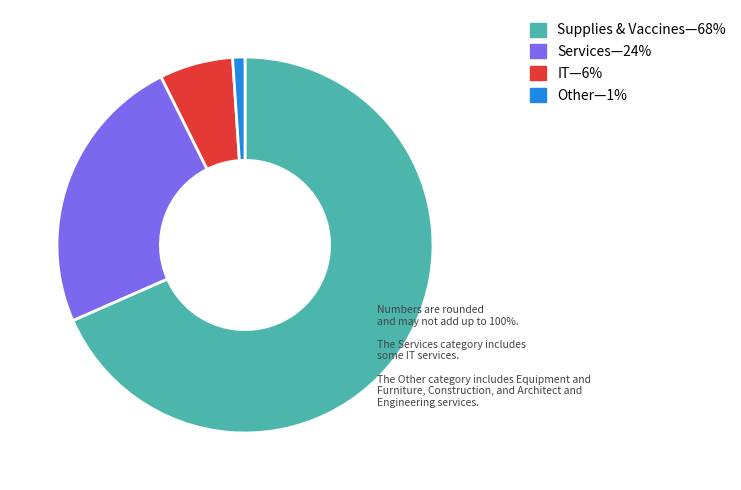

Is there a majority slice in this chart?

Yes